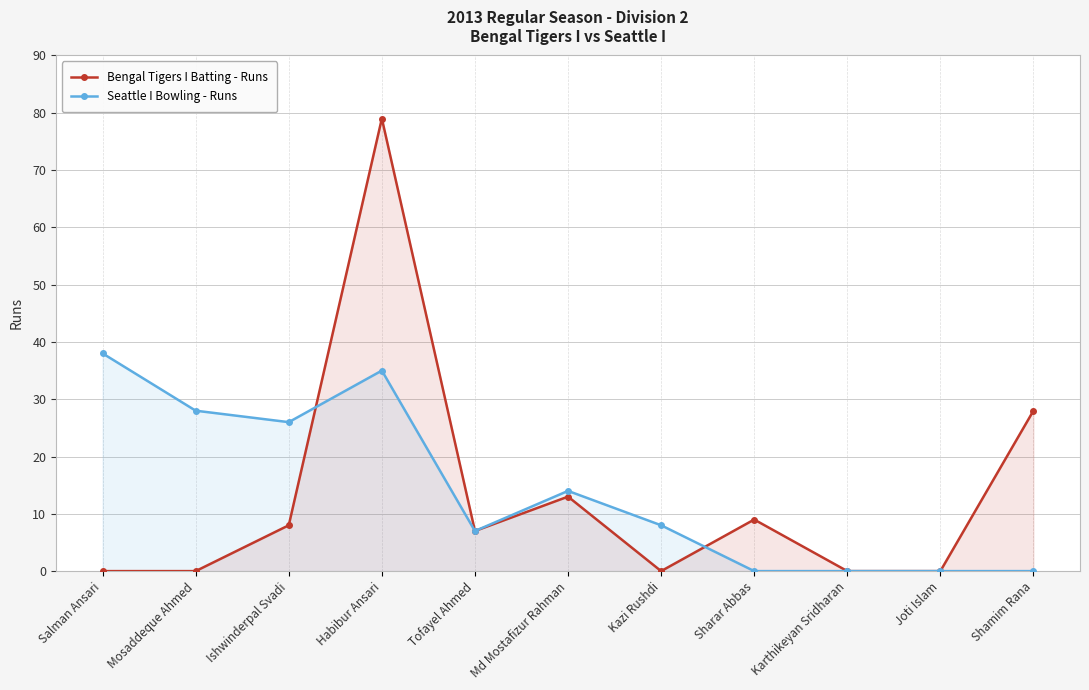

What position from the left is Shamim Rana?

11